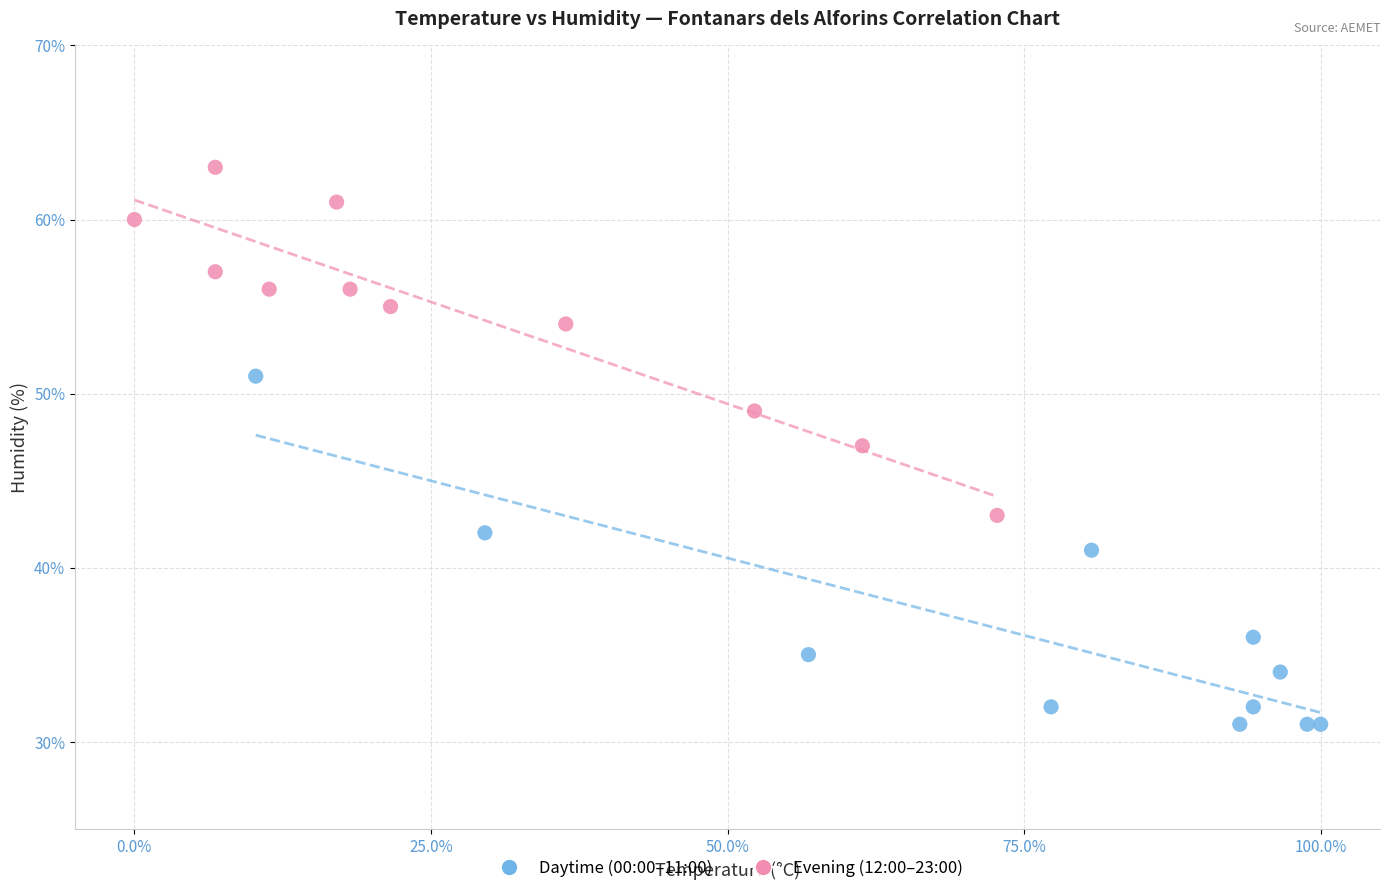

Which series reaches the minimum Y coordinate?

Daytime (00:00–11:00)